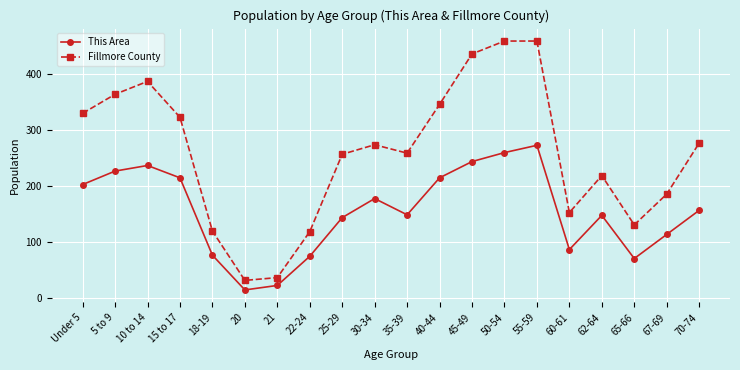

What is the difference between the maximum and minimum values in the Fillmore County series?

427